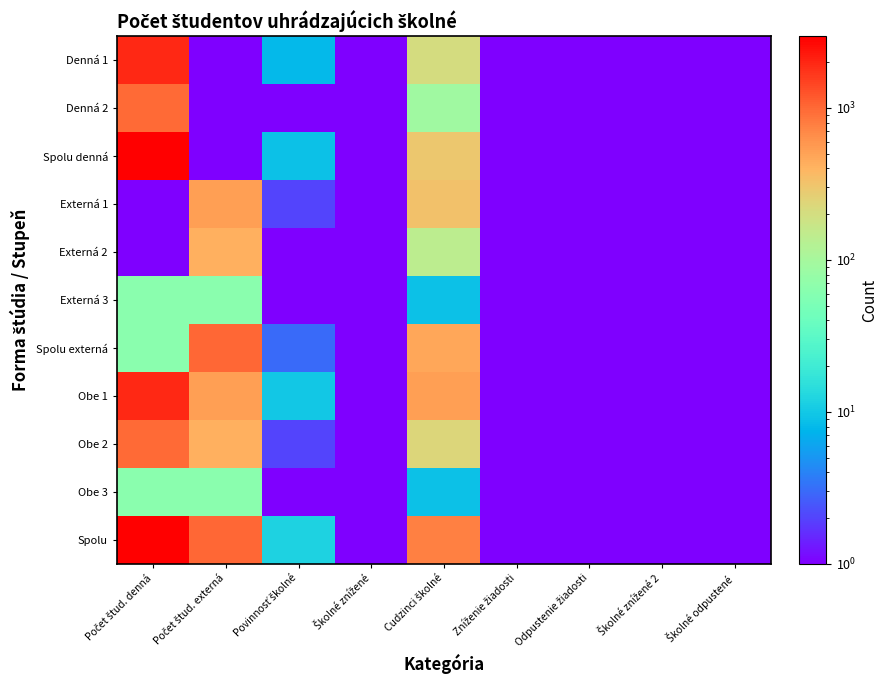

Reading left to right, what are all the values shown in this chart?

Denná 1: Počet štud. denná=1916.0	Počet štud. externá=0.5	Povinnosť školné=8.0	Školné znížené=0.5	Cudzinci školné=205.0	Zníženie žiadosti=0.5	Odpustenie žiadosti=0.5	Školné znížené 2=0.5	Školné odpustené=0.5
Denná 2: Počet štud. denná=978.0	Počet štud. externá=0.5	Povinnosť školné=1.0	Školné znížené=0.5	Cudzinci školné=90.0	Zníženie žiadosti=0.5	Odpustenie žiadosti=0.5	Školné znížené 2=0.5	Školné odpustené=0.5
Spolu denná: Počet štud. denná=2894.0	Počet štud. externá=0.5	Povinnosť školné=9.0	Školné znížené=0.5	Cudzinci školné=295.0	Zníženie žiadosti=0.5	Odpustenie žiadosti=0.5	Školné znížené 2=0.5	Školné odpustené=0.5
Externá 1: Počet štud. denná=0.5	Počet štud. externá=526.0	Povinnosť školné=2.0	Školné znížené=0.5	Cudzinci školné=323.0	Zníženie žiadosti=0.5	Odpustenie žiadosti=0.5	Školné znížené 2=0.5	Školné odpustené=0.5
Externá 2: Počet štud. denná=0.5	Počet štud. externá=423.0	Povinnosť školné=1.0	Školné znížené=0.5	Cudzinci školné=143.0	Zníženie žiadosti=0.5	Odpustenie žiadosti=0.5	Školné znížené 2=0.5	Školné odpustené=0.5
Externá 3: Počet štud. denná=65.0	Počet štud. externá=65.0	Povinnosť školné=0.5	Školné znížené=0.5	Cudzinci školné=9.0	Zníženie žiadosti=0.5	Odpustenie žiadosti=0.5	Školné znížené 2=0.5	Školné odpustené=0.5
Spolu externá: Počet štud. denná=65.0	Počet štud. externá=1014.0	Povinnosť školné=3.0	Školné znížené=0.5	Cudzinci školné=475.0	Zníženie žiadosti=0.5	Odpustenie žiadosti=0.5	Školné znížené 2=0.5	Školné odpustené=0.5
Obe 1: Počet štud. denná=1916.0	Počet štud. externá=526.0	Povinnosť školné=10.0	Školné znížené=0.5	Cudzinci školné=528.0	Zníženie žiadosti=0.5	Odpustenie žiadosti=0.5	Školné znížené 2=0.5	Školné odpustené=0.5
Obe 2: Počet štud. denná=978.0	Počet štud. externá=423.0	Povinnosť školné=2.0	Školné znížené=0.5	Cudzinci školné=233.0	Zníženie žiadosti=0.5	Odpustenie žiadosti=0.5	Školné znížené 2=0.5	Školné odpustené=0.5
Obe 3: Počet štud. denná=65.0	Počet štud. externá=65.0	Povinnosť školné=0.5	Školné znížené=0.5	Cudzinci školné=9.0	Zníženie žiadosti=0.5	Odpustenie žiadosti=0.5	Školné znížené 2=0.5	Školné odpustené=0.5
Spolu: Počet štud. denná=2959.0	Počet štud. externá=1014.0	Povinnosť školné=12.0	Školné znížené=0.5	Cudzinci školné=770.0	Zníženie žiadosti=0.5	Odpustenie žiadosti=0.5	Školné znížené 2=0.5	Školné odpustené=0.5